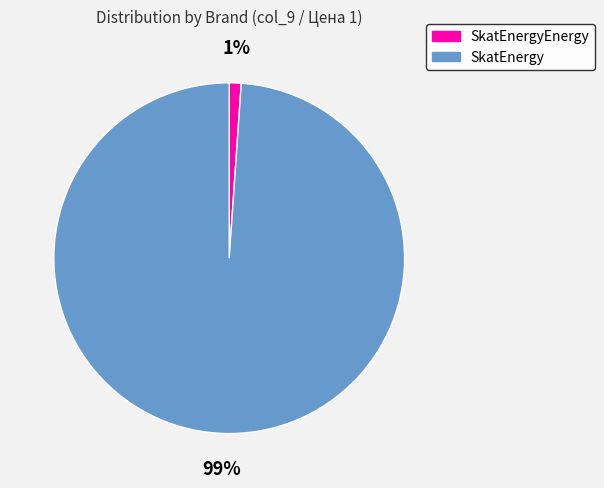

What percentage is the SkatEnergy slice, to the nearest percent?

99%